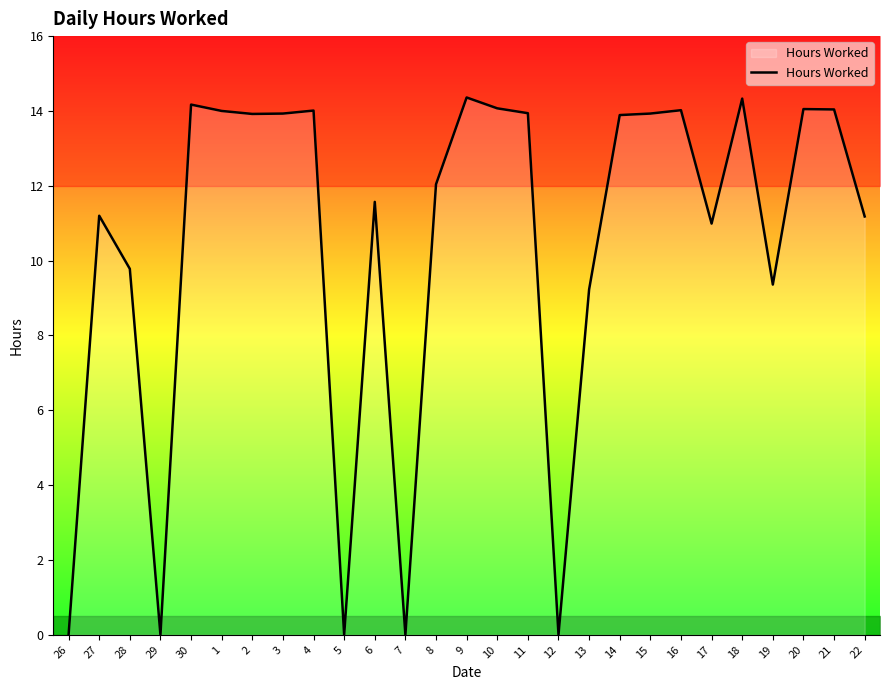

What is the sum of the values at 19 and 21?

23.4